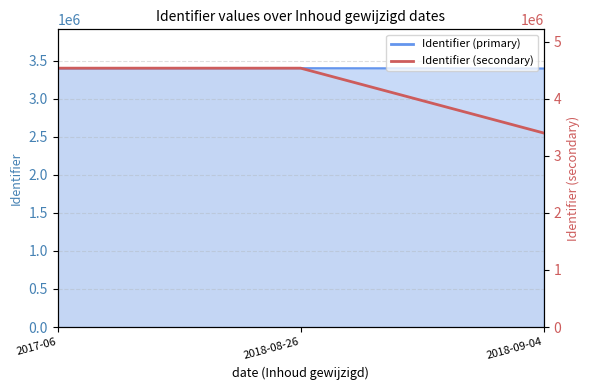

Rank the categories by value from highest to lowest.

2018-08-26, 2017-06, 2018-09-04